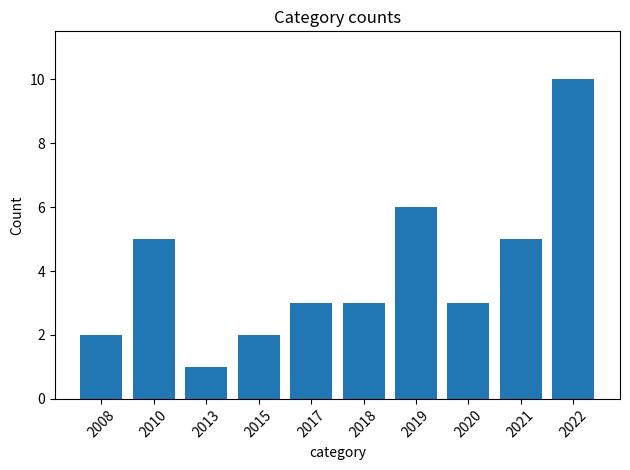

How many categories are shown in the chart?

10